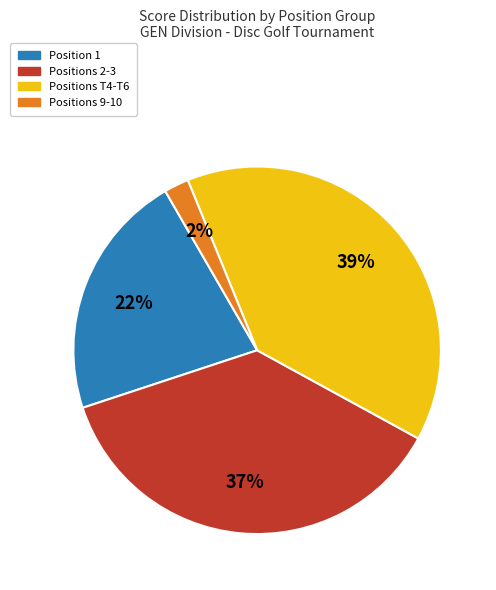

To the nearest percent, what is the difference between the largest and smallest slice percentages?

37%